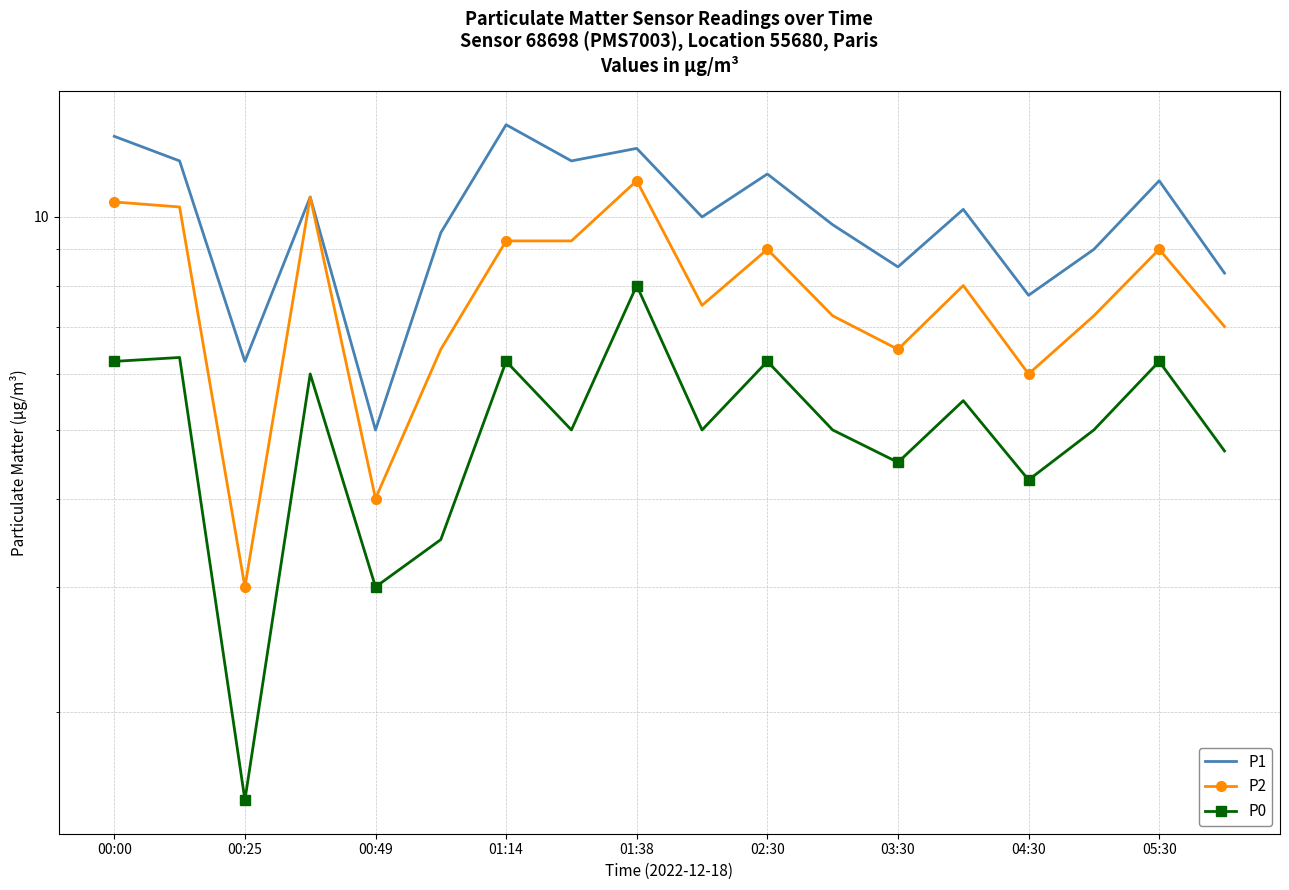

What are all the series names shown in the legend?

P1, P2, P0